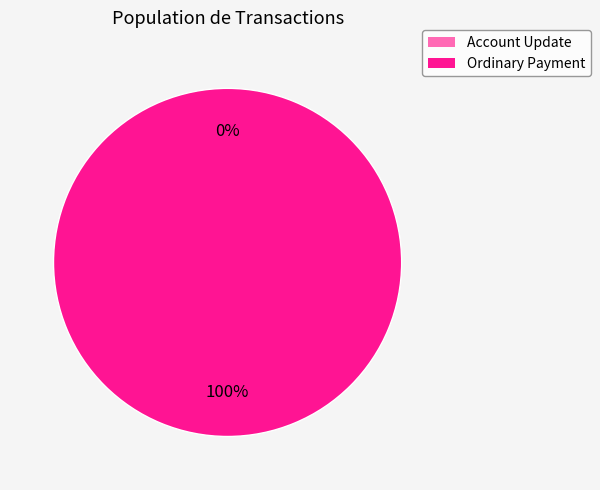

To the nearest percent, what is the difference between the largest and smallest slice percentages?

100%